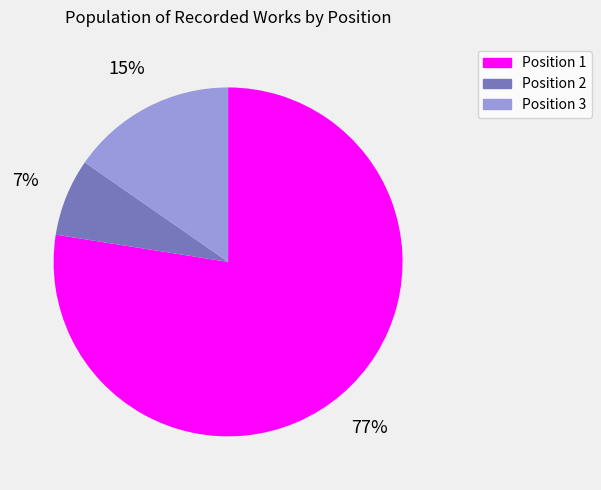

Combined, do Position 1 and Position 2 account for over 50%?

Yes